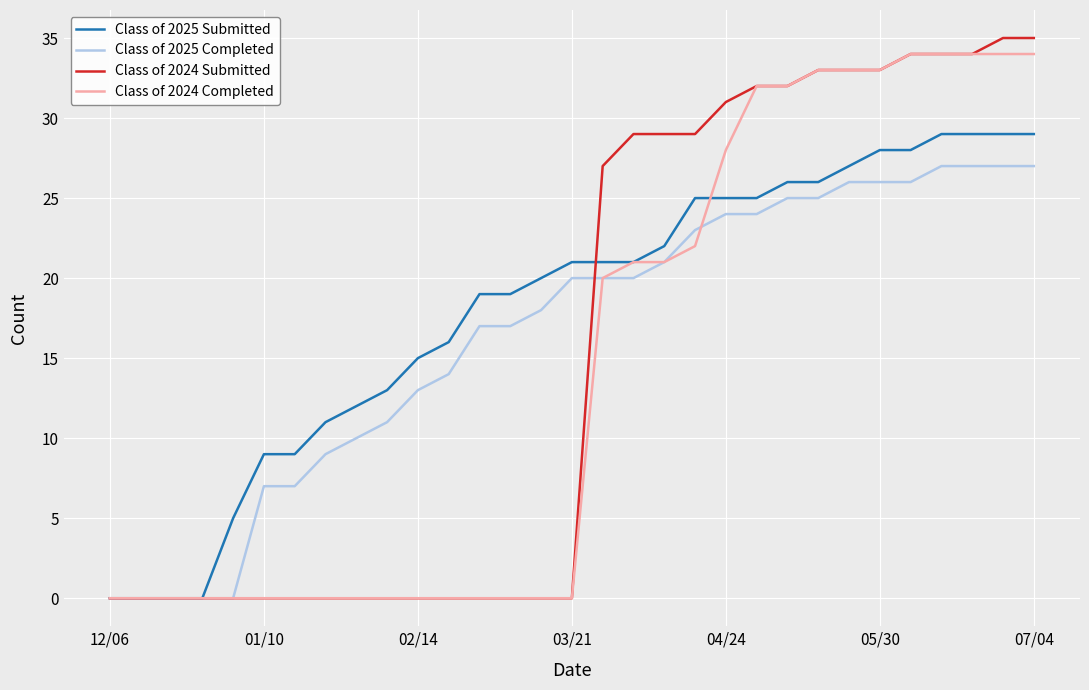

What is the maximum value shown in the chart?

35